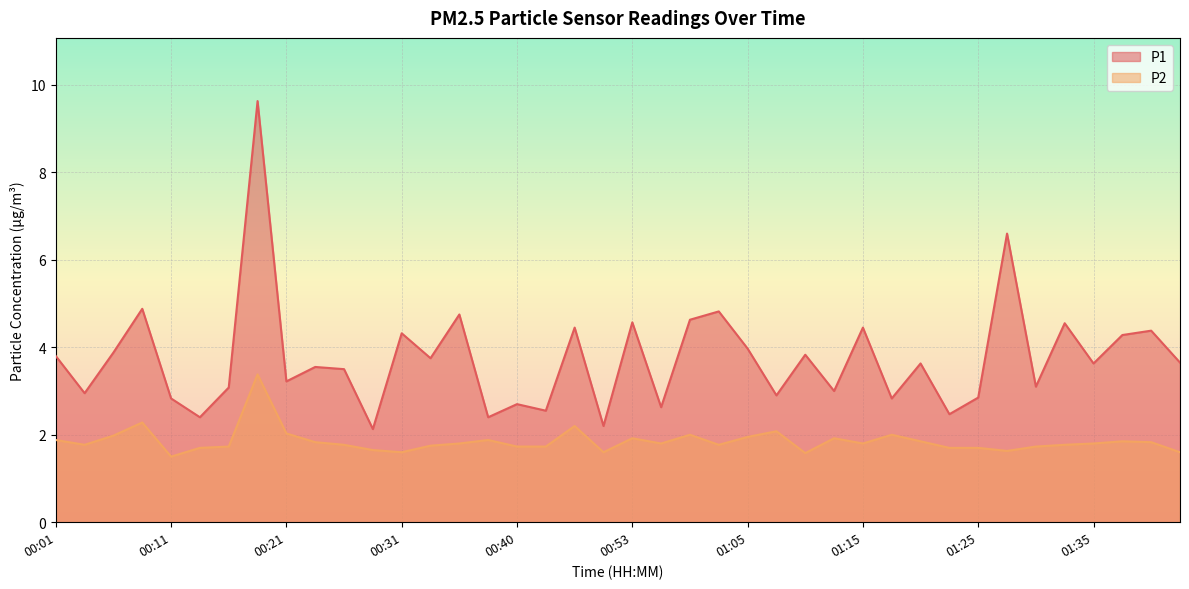

Between 00:28 and 01:23, which series saw the biggest shift?

P1